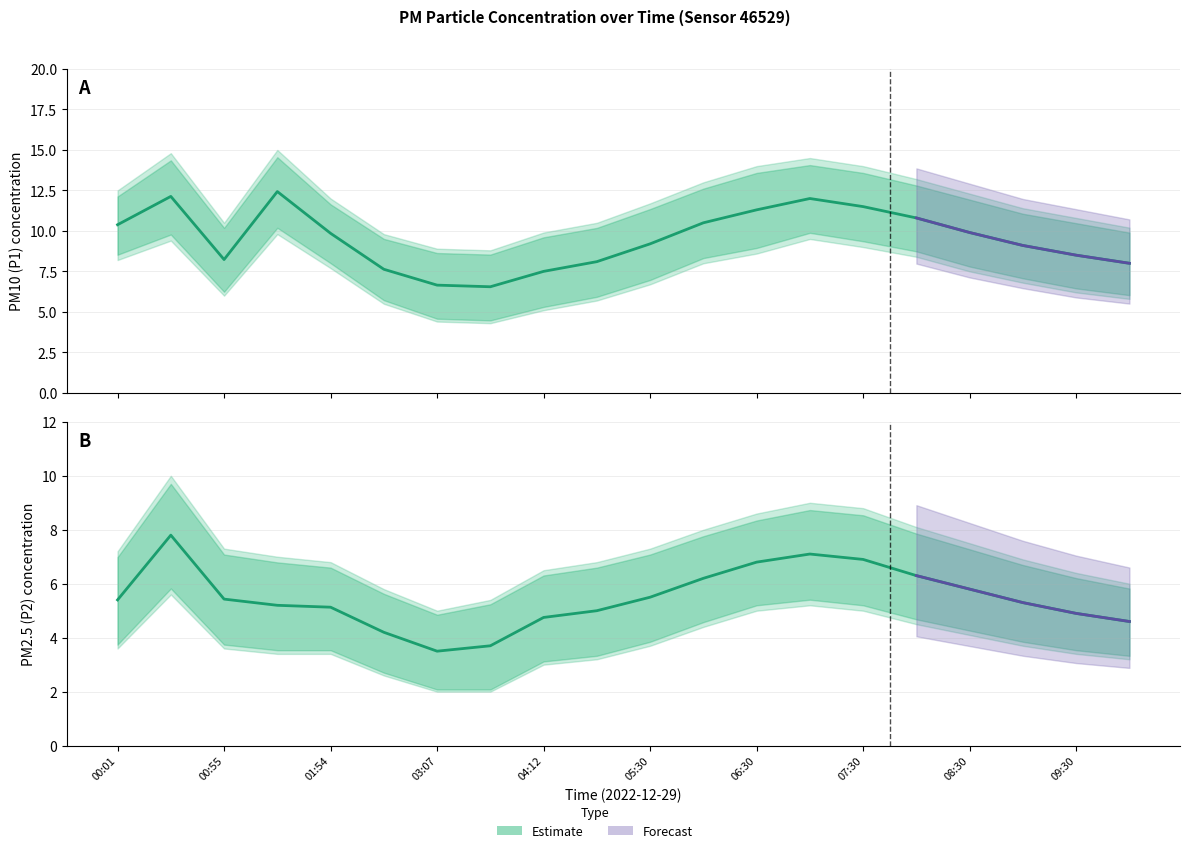

The P2 series shows 9.0 at 06:00. True or false?

False